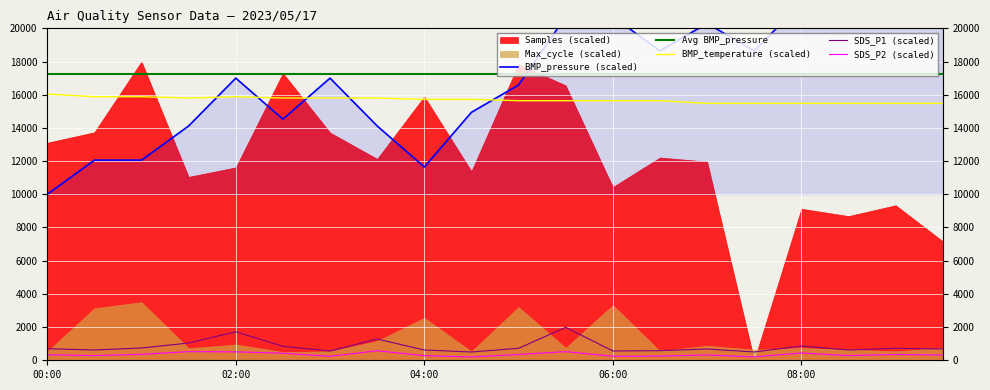

What is the sum of all Avg BMP_pressure values?

345352.9